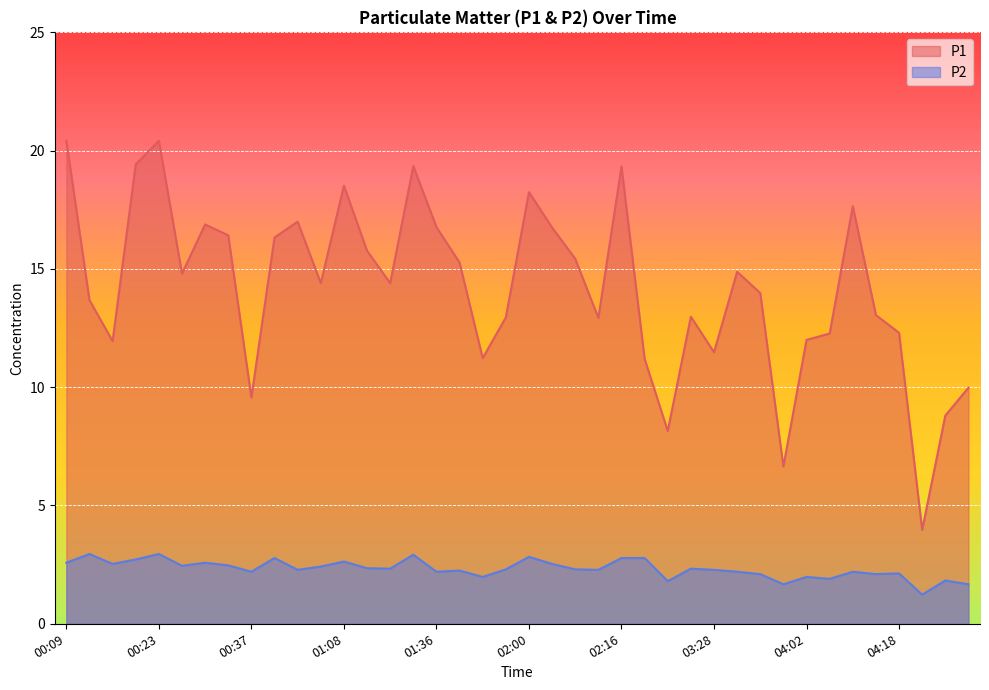

Between 03:56 and 00:15, which is larger?

00:15